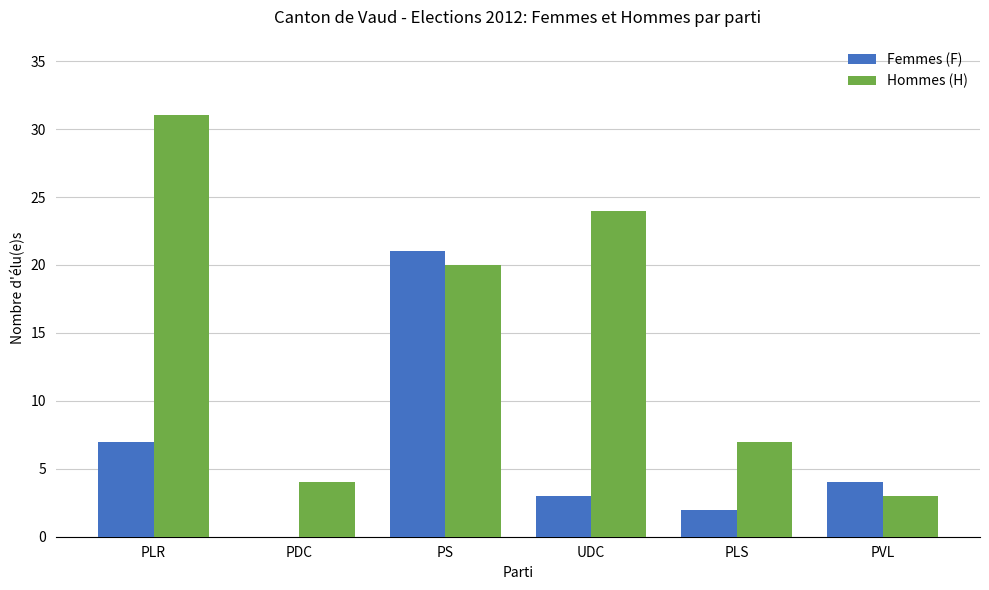

Reading right to left, transcribe all the data shown in this chart.

Femmes (F): PVL=4	PLS=2	UDC=3	PS=21	PDC=0	PLR=7
Hommes (H): PVL=3	PLS=7	UDC=24	PS=20	PDC=4	PLR=31